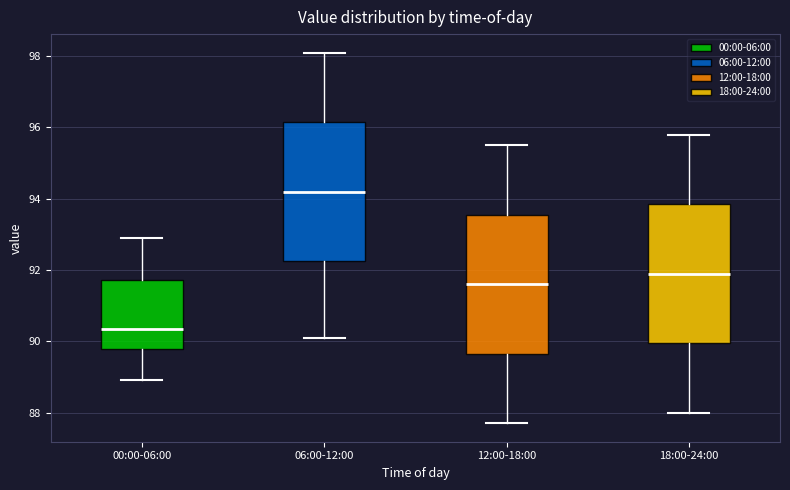

Which box's median line is the highest?

06:00-12:00